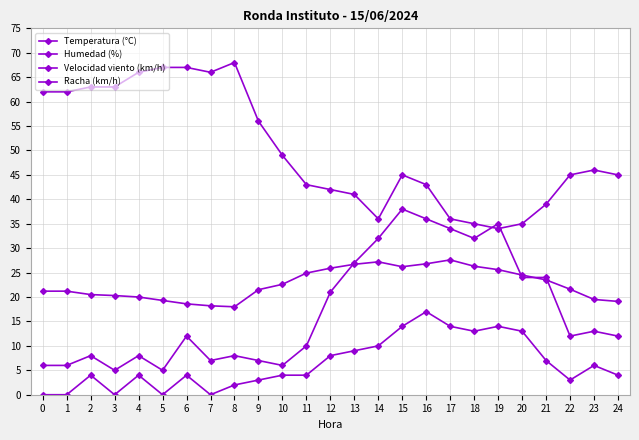

Rank the categories by Temperatura (°C) value from highest to lowest.

17, 14, 16, 13, 18, 15, 12, 19, 11, 20, 21, 10, 22, 9, 0, 1, 2, 3, 4, 23, 5, 24, 6, 7, 8